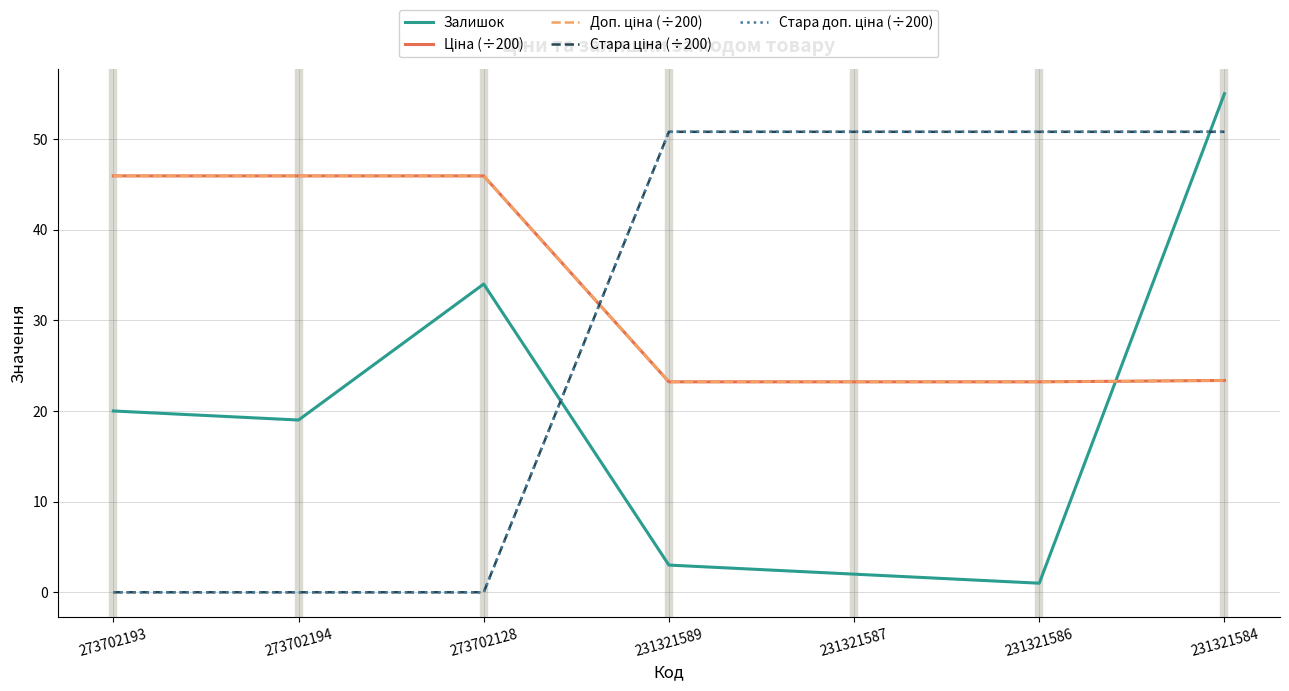

Does the chart display data point markers on the line(s)?

No